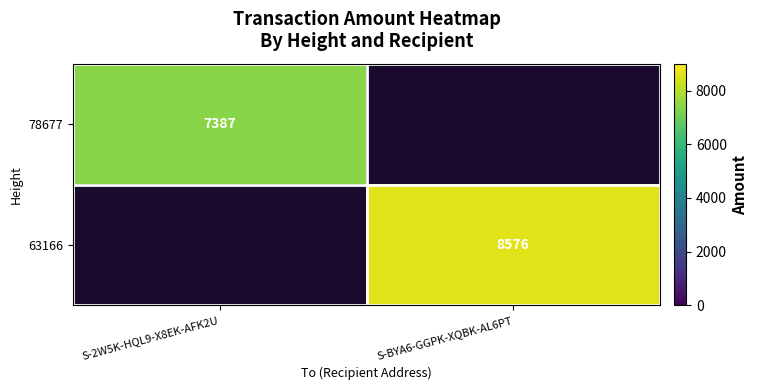

The value of 63166 at S-BYA6-GGPK-XQBK-AL6PT is 8576. True or false?

True